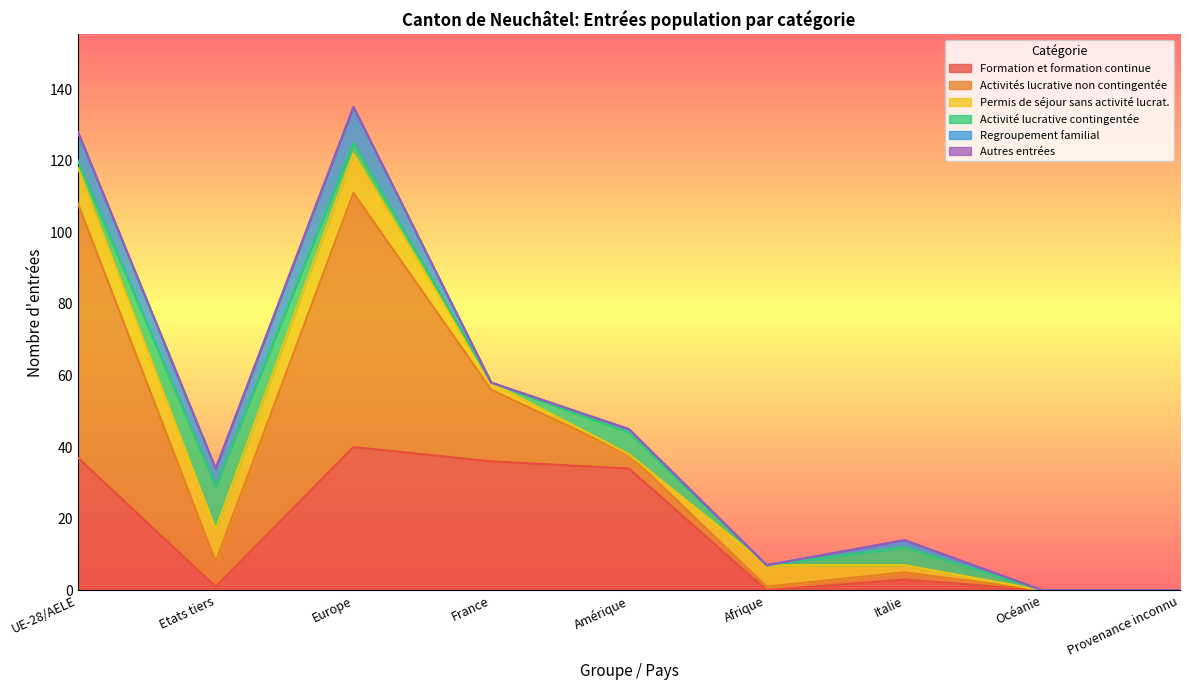

Between Amérique and Italie, which series saw the biggest shift?

Formation et formation continue